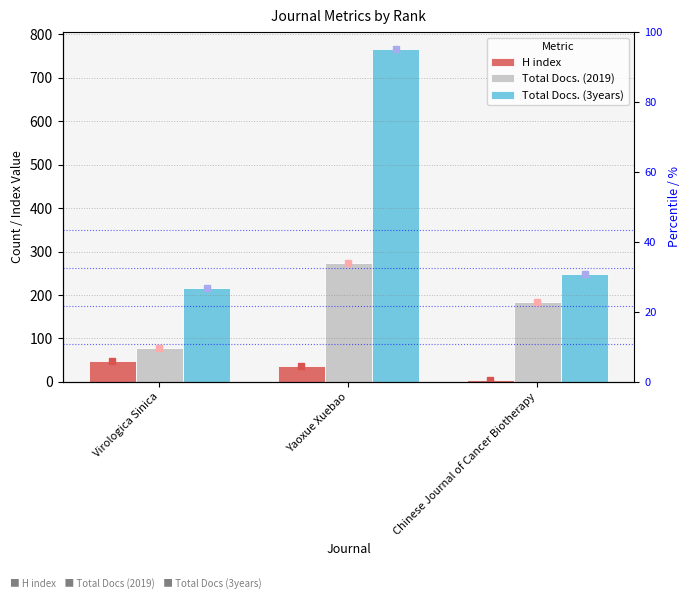

At which category does the chart reach its minimum across all series?

Chinese Journal of Cancer Biotherapy